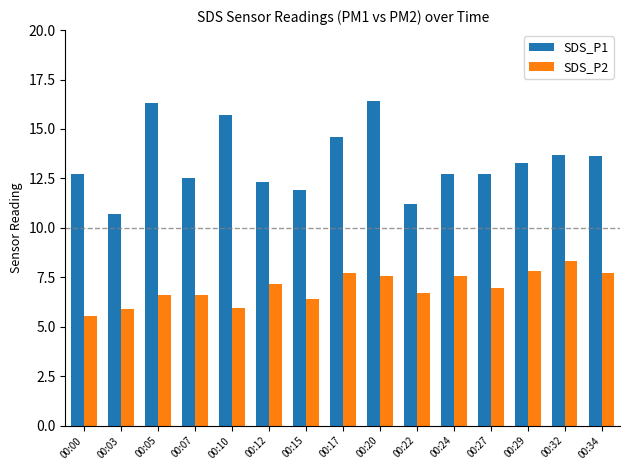

Between 00:05 and 00:15, which series saw the biggest shift?

SDS_P1